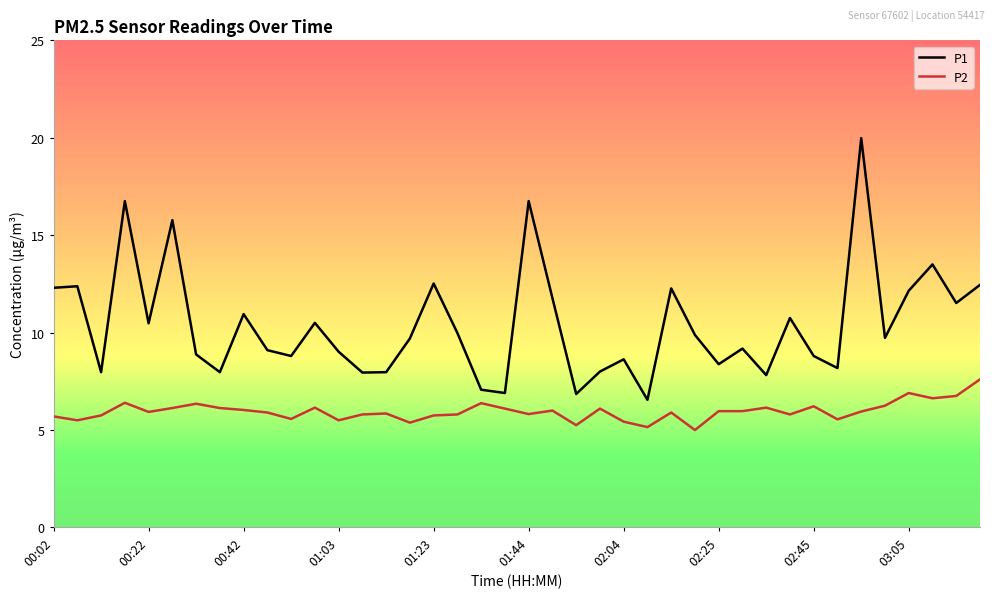

What is the difference between the maximum and minimum values in the P1 series?

13.4